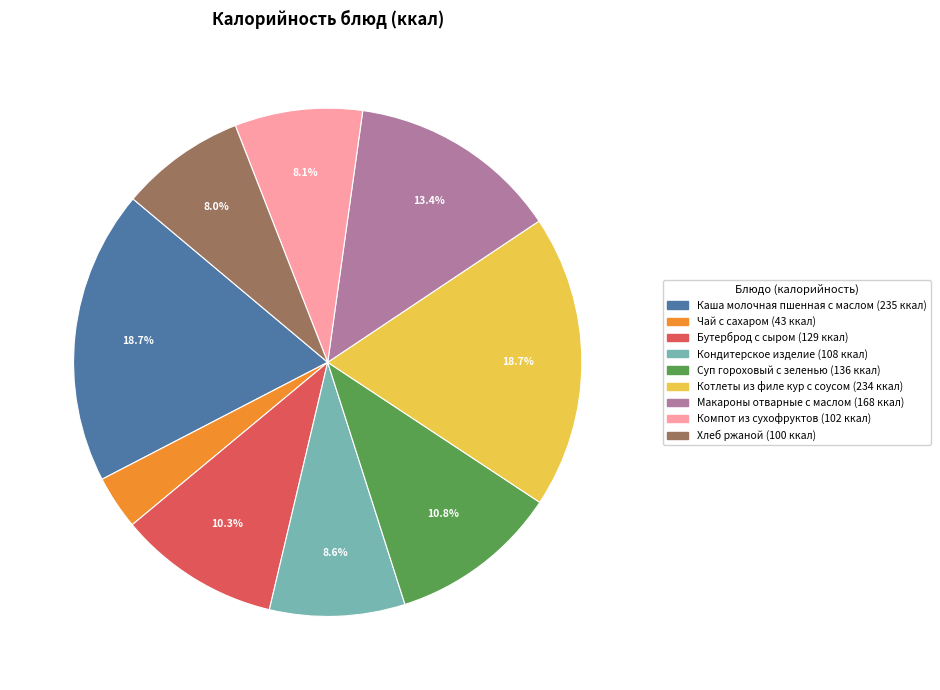

What is the smallest slice in the pie chart?

Чай с сахаром